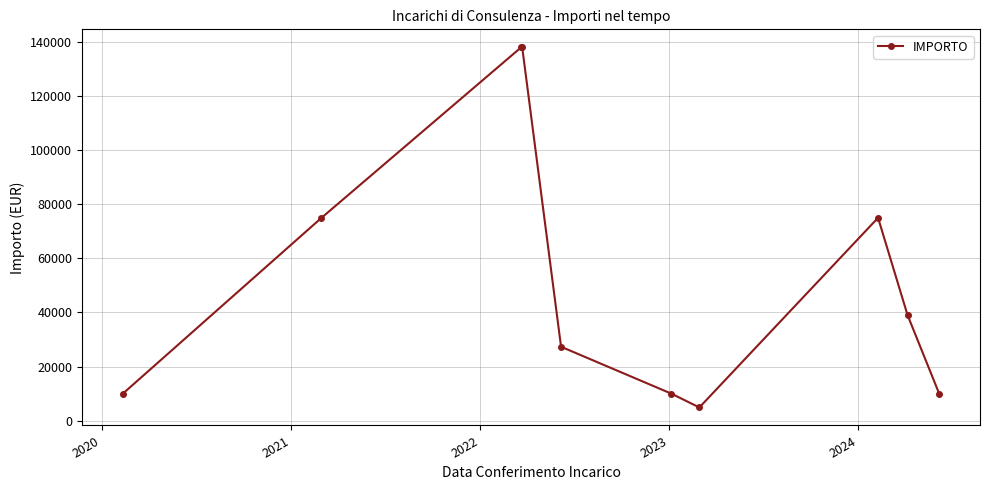

What is the value of the 5th point from the left?

27337.2